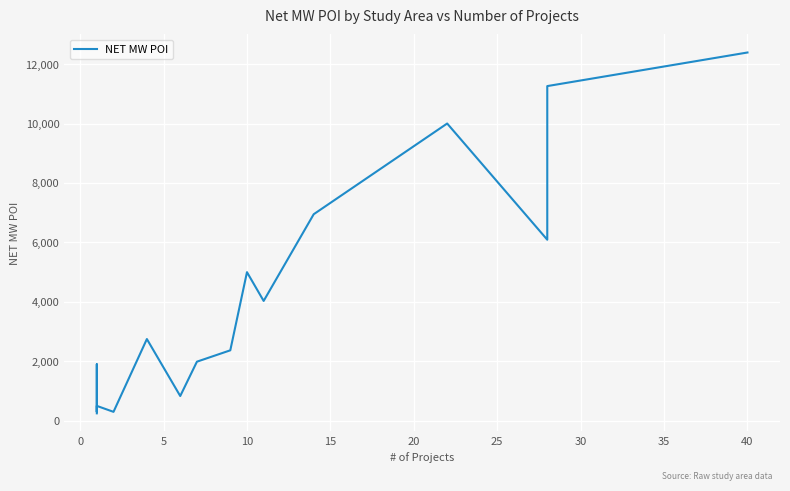

Does the chart display data point markers on the line(s)?

No